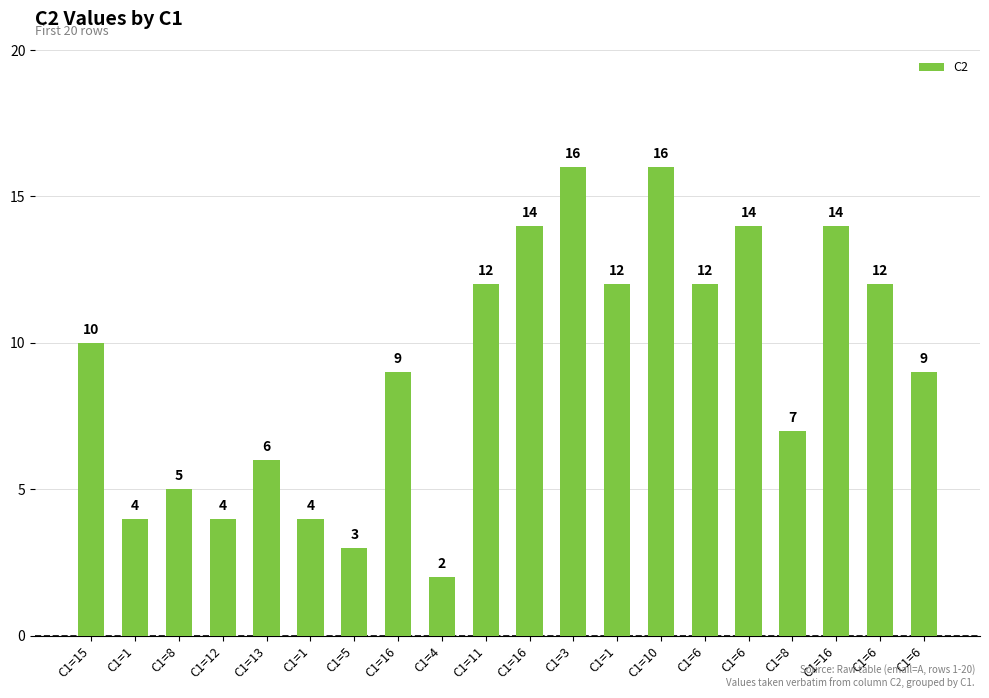

How many distinct data groups are displayed?

1